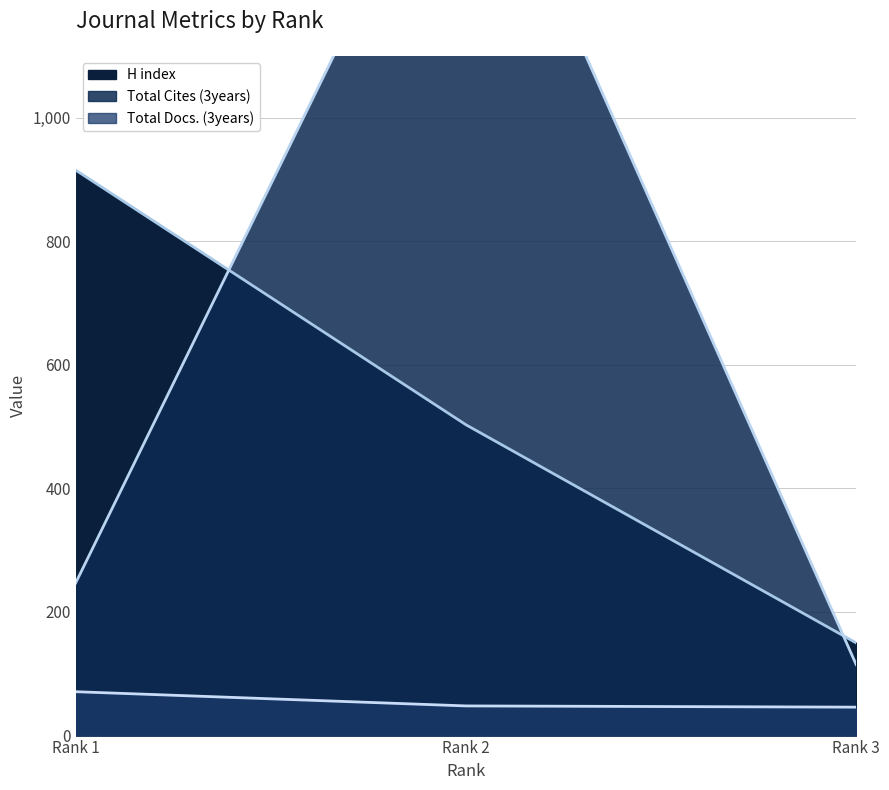

At Rank 2, list the series in order from largest to smallest.

Total Cites (3years), H index, Total Docs. (3years)